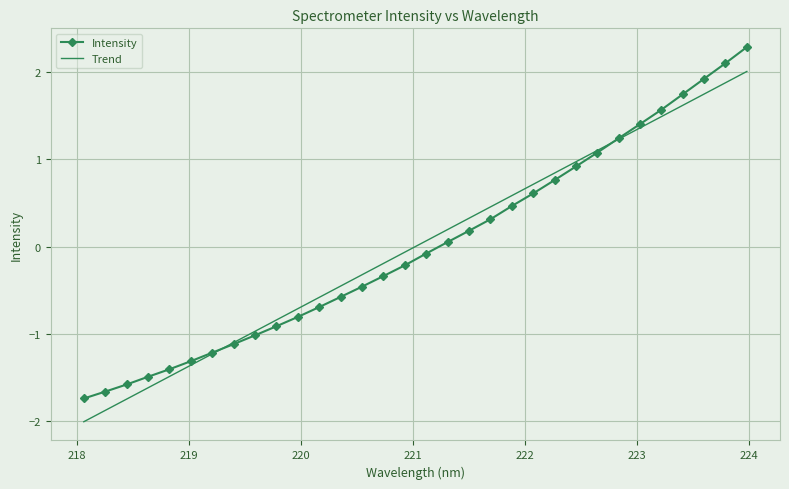

Which series has the widest spread of values?

Intensity